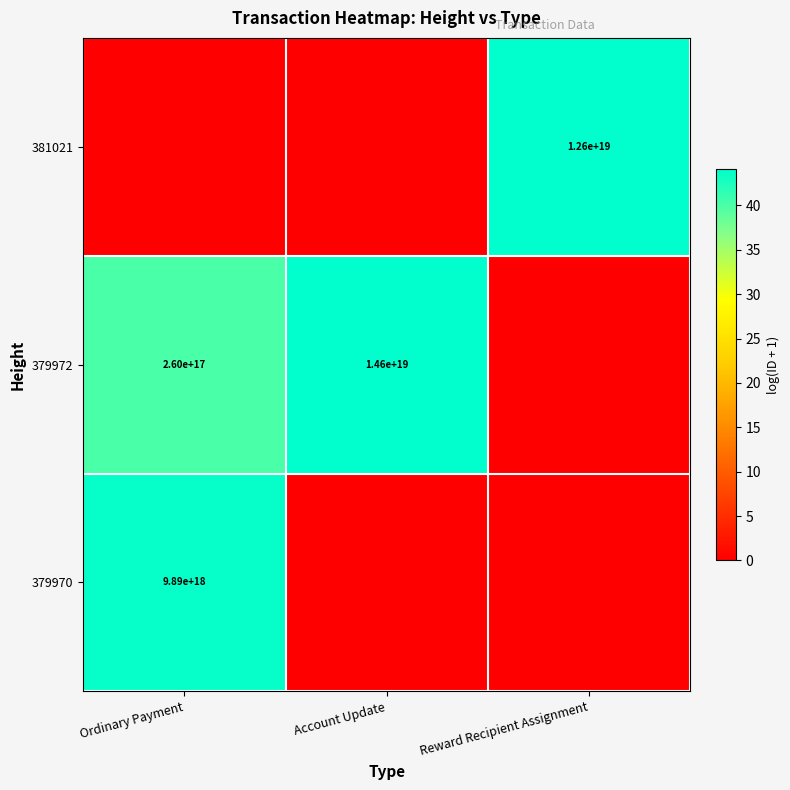

The 381021 series shows 8769631370967249920 at Reward Recipient Assignment. True or false?

False